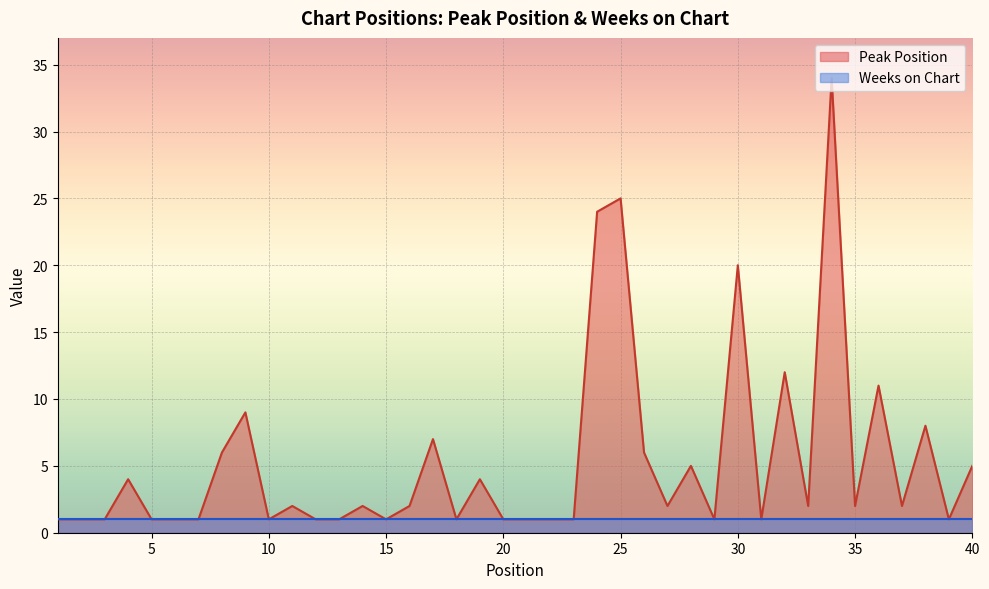

How many values are below 2?

18